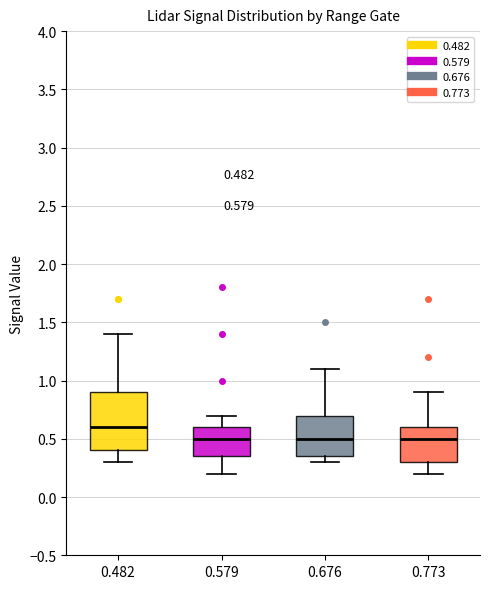

Which box has the highest median line?

0.482